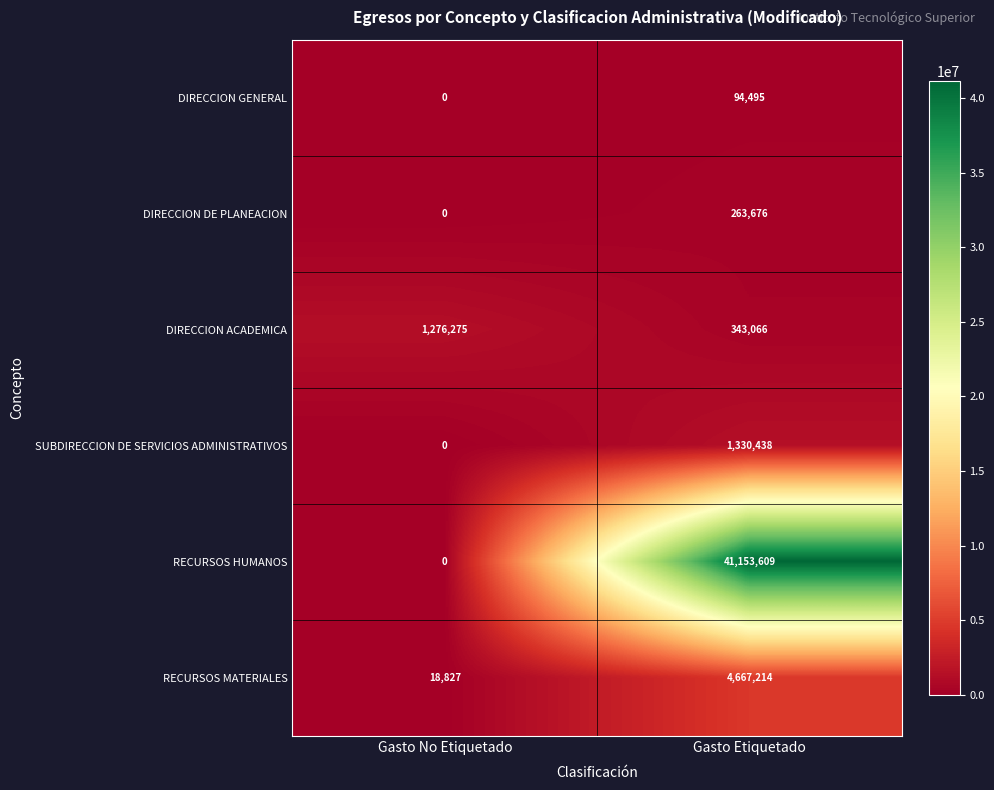

Read the SUBDIRECCION DE SERVICIOS ADMINISTRATIVOS value at Gasto Etiquetado, to the nearest 10.

1330440